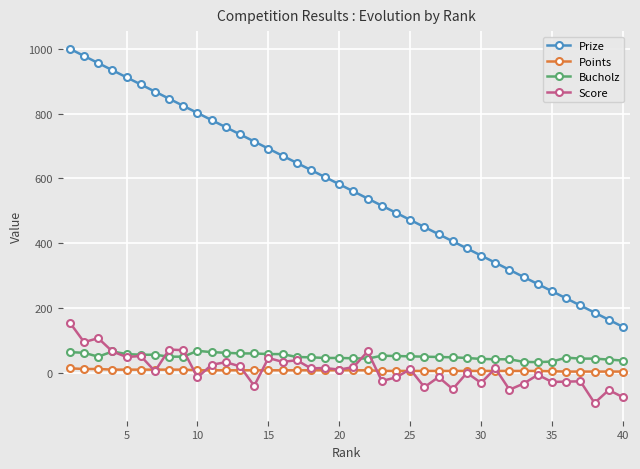

True or false: Prize and Bucholz cross at least once.

False